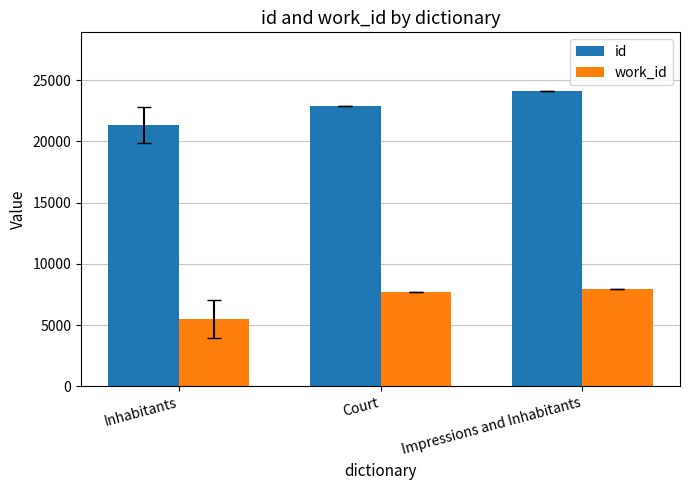

Where is id nearest to the value 22706?

Court